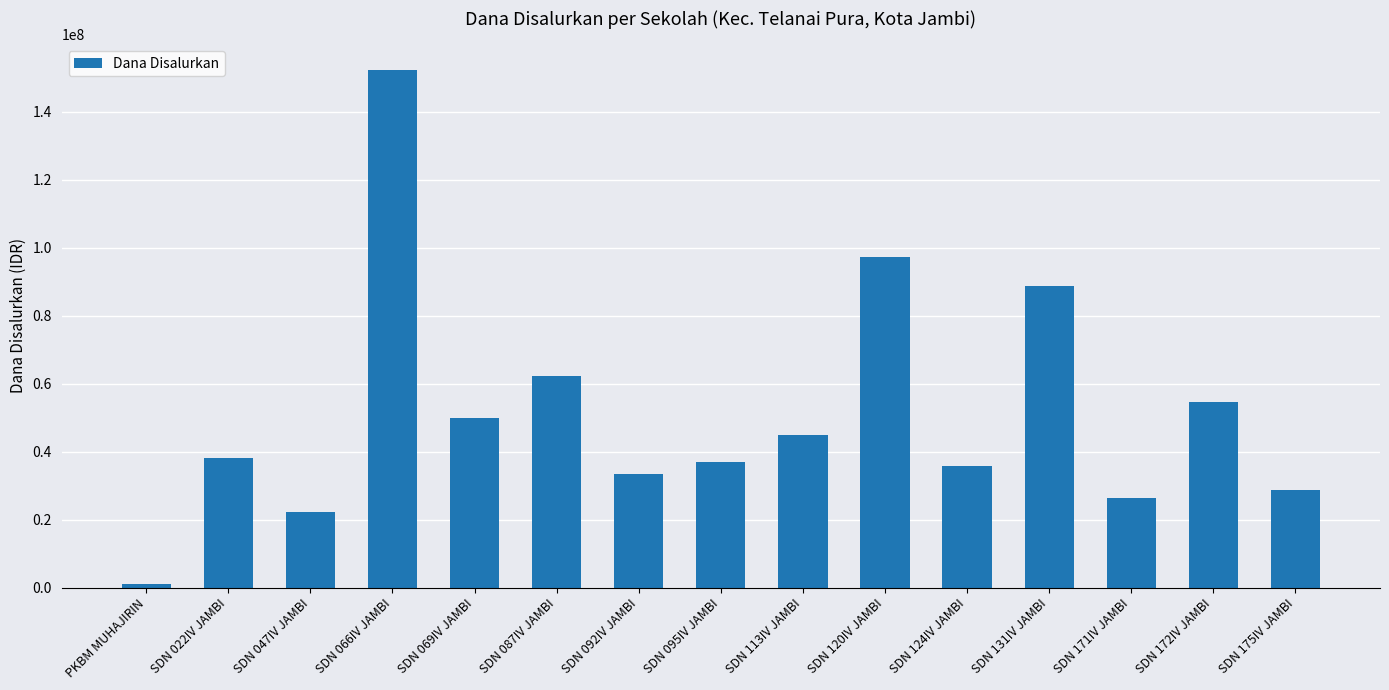

What is the difference between the maximum and minimum values?

151425000